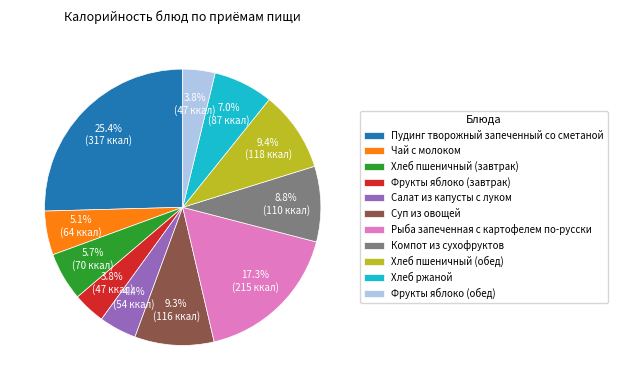

What is the largest slice in the pie chart?

Пудинг творожный запеченный со сметаной